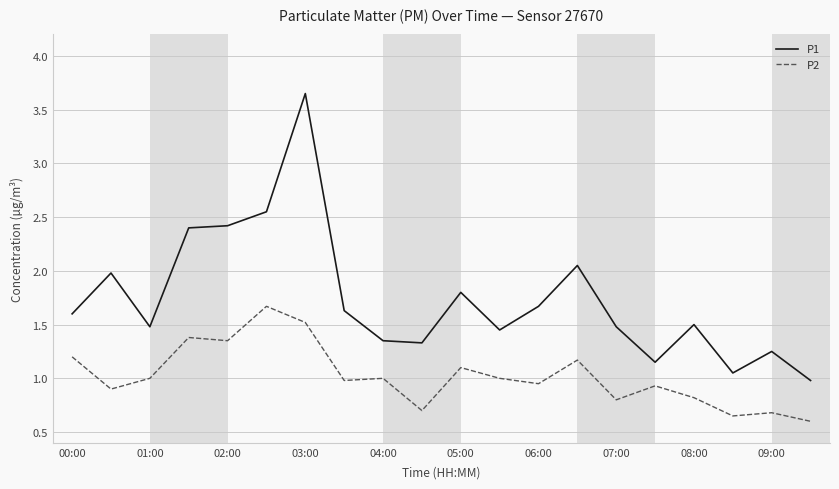

What is the sum of all P1 values?

34.8